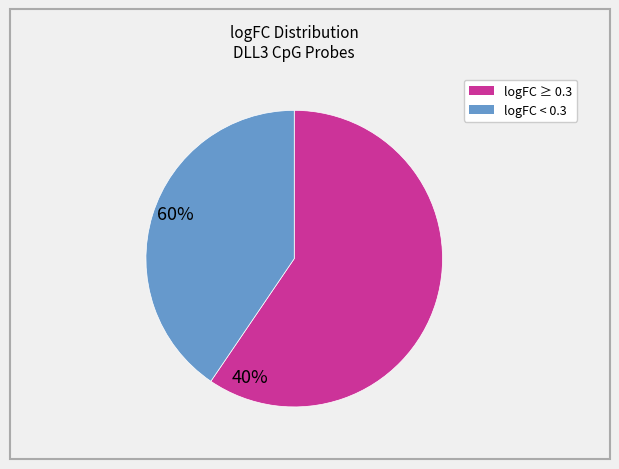

Does any single category account for the majority?

Yes